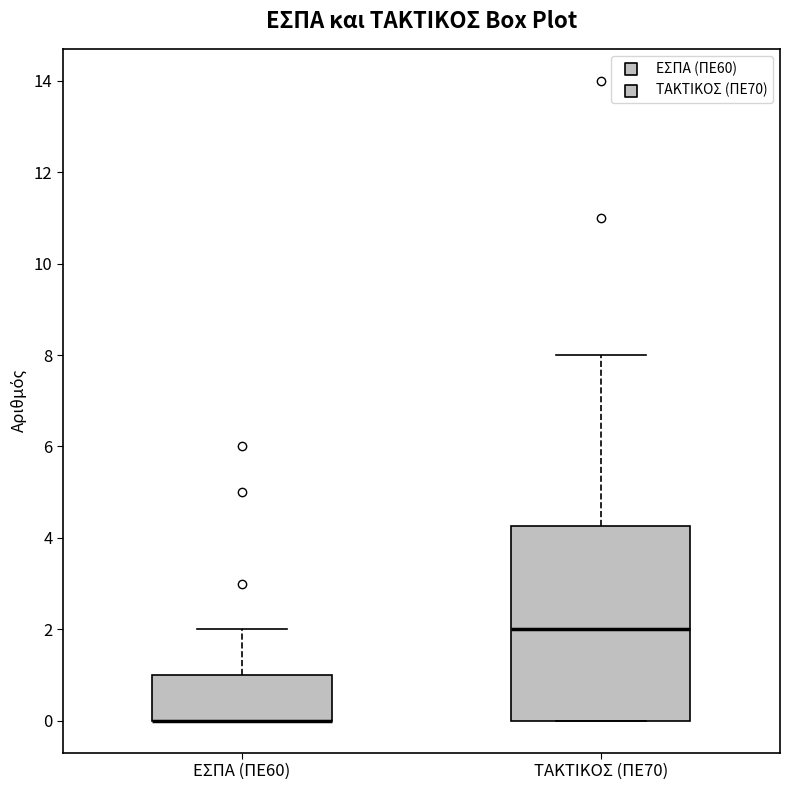

Where is the lower edge of the box for ΕΣΠΑ (ΠΕ60) on the y-axis? The values are not printed on the chart, so give them approximately, as read against the axis.

0.0